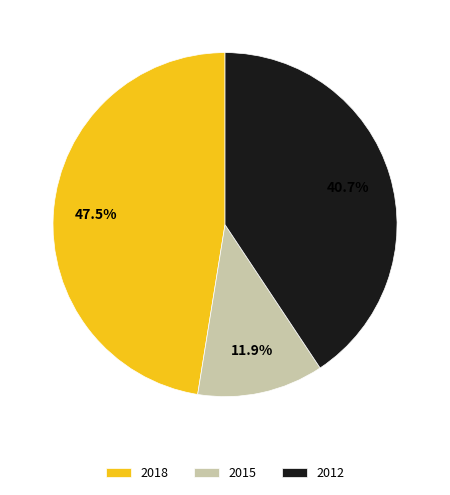

To the nearest percent, what is the difference between the largest and smallest slice percentages?

36%